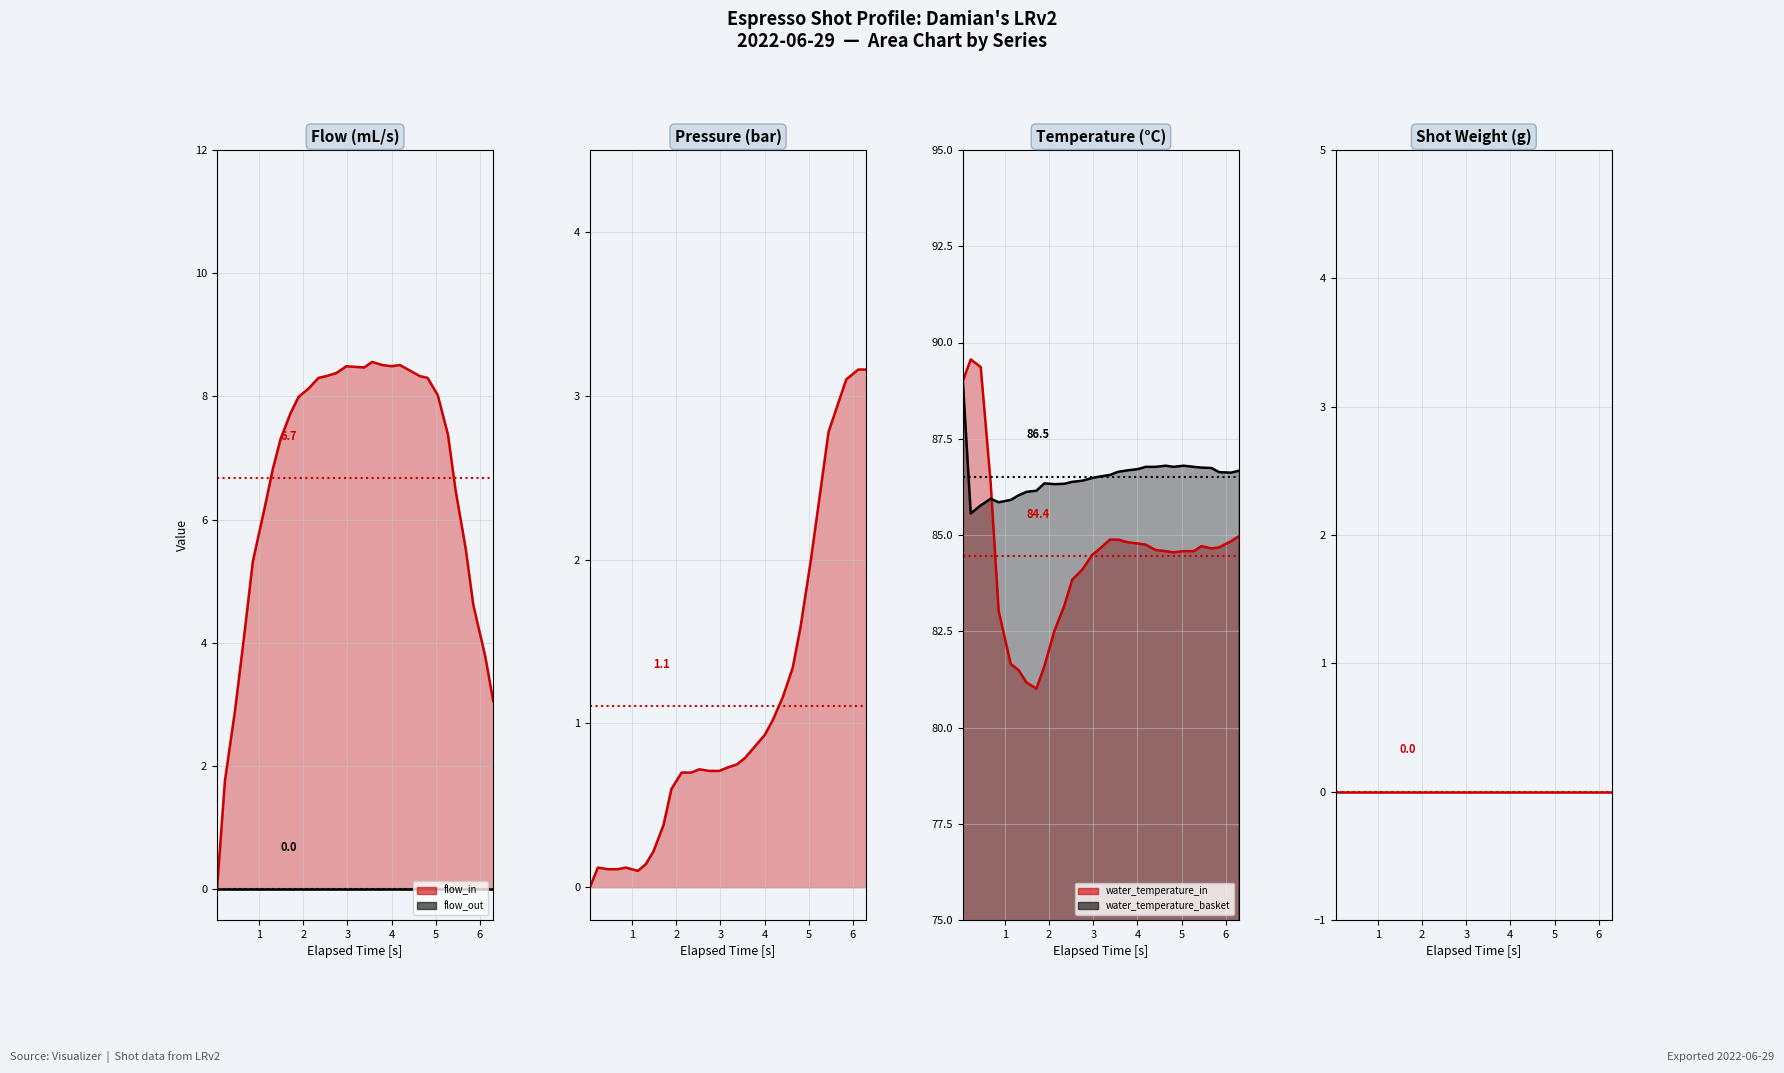

Reading left to right, transcribe all the data shown in this chart.

flow_in line: 0.0	1.8	2.9	4.2	5.3	6.2	6.8	7.3	7.7	8.0	8.1	8.3	8.3	8.4	8.5	8.5	8.5	8.6	8.5	8.5	8.5	8.4	8.3	8.3	8.0	7.4	6.5	5.5	4.6	3.8	3.0
flow_out line: 0.0	0.0	0.0	0.0	0.0	0.0	0.0	0.0	0.0	0.0	0.0	0.0	0.0	0.0	0.0	0.0	0.0	0.0	0.0	0.0	0.0	0.0	0.0	0.0	0.0	0.0	0.0	0.0	0.0	0.0	0.0
pressure line: 0.0	0.1	0.1	0.1	0.1	0.1	0.1	0.2	0.4	0.6	0.7	0.7	0.7	0.7	0.7	0.7	0.8	0.8	0.9	0.9	1.0	1.2	1.3	1.6	2.0	2.4	2.8	3.0	3.1	3.2	3.2
water_temperature_in line: 89.0	89.6	89.4	86.3	83.0	81.7	81.5	81.2	81.0	81.6	82.5	83.2	83.8	84.1	84.5	84.7	84.9	84.9	84.8	84.8	84.8	84.6	84.6	84.5	84.6	84.6	84.7	84.7	84.7	84.8	85.0
water_temperature_basket line: 89.0	85.6	85.8	85.9	85.8	85.9	86.0	86.1	86.2	86.3	86.3	86.3	86.4	86.4	86.5	86.5	86.6	86.6	86.7	86.7	86.8	86.8	86.8	86.8	86.8	86.8	86.8	86.7	86.6	86.6	86.7
current_total_shot_weight line: 0.0	0.0	0.0	0.0	0.0	0.0	0.0	0.0	0.0	0.0	0.0	0.0	0.0	0.0	0.0	0.0	0.0	0.0	0.0	0.0	0.0	0.0	0.0	0.0	0.0	0.0	0.0	0.0	0.0	0.0	0.0